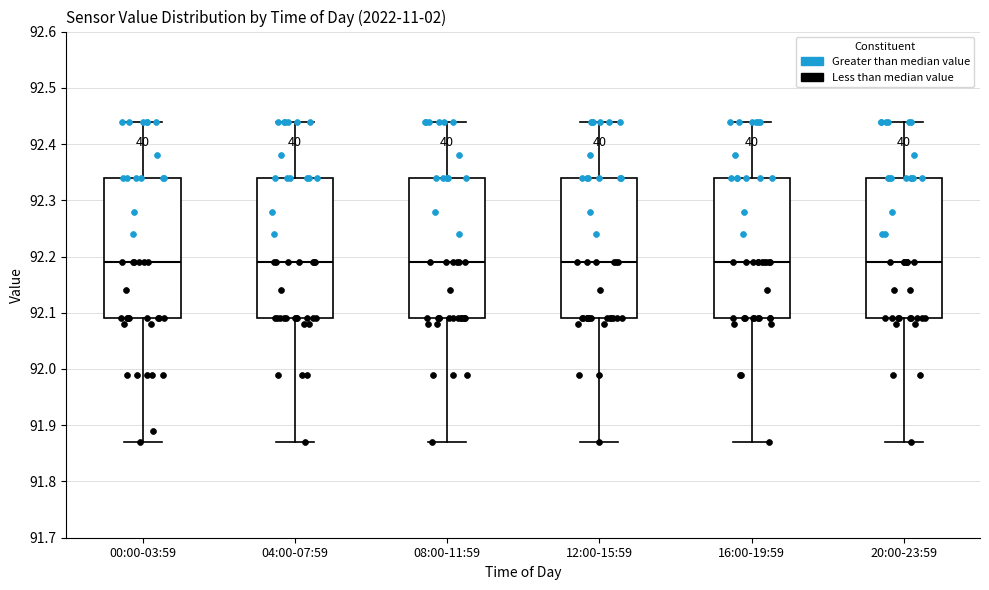

Reading left to right, read every box against the y-axis: the position of its median line, the range the box covers, and the ends of its whiskers. The values are not printed on the chart, so give them approximately, as read against the axis.

00:00-03:59: median 92.19, box 92.09 to 92.34, whiskers 91.87 to 92.44
04:00-07:59: median 92.19, box 92.09 to 92.34, whiskers 91.87 to 92.44
08:00-11:59: median 92.19, box 92.09 to 92.34, whiskers 91.87 to 92.44
12:00-15:59: median 92.19, box 92.09 to 92.34, whiskers 91.87 to 92.44
16:00-19:59: median 92.19, box 92.09 to 92.34, whiskers 91.87 to 92.44
20:00-23:59: median 92.19, box 92.09 to 92.34, whiskers 91.87 to 92.44